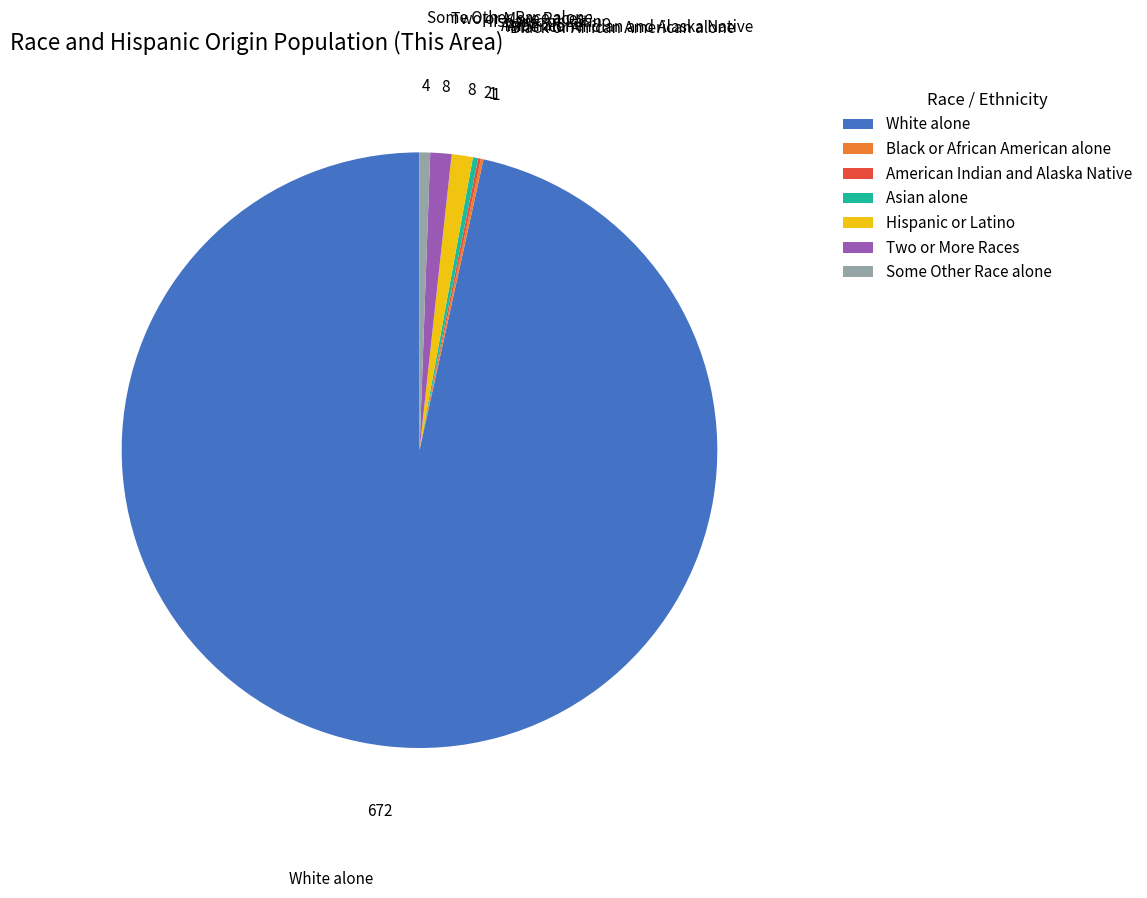

Is there a majority slice in this chart?

Yes